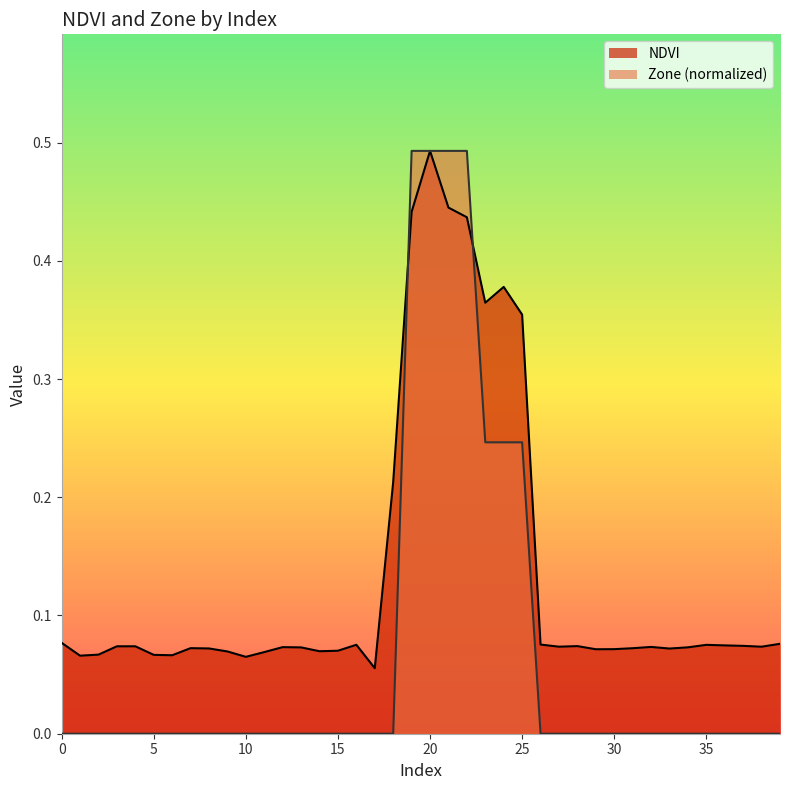

What is the spread (max minus min) of values at 39?

0.1